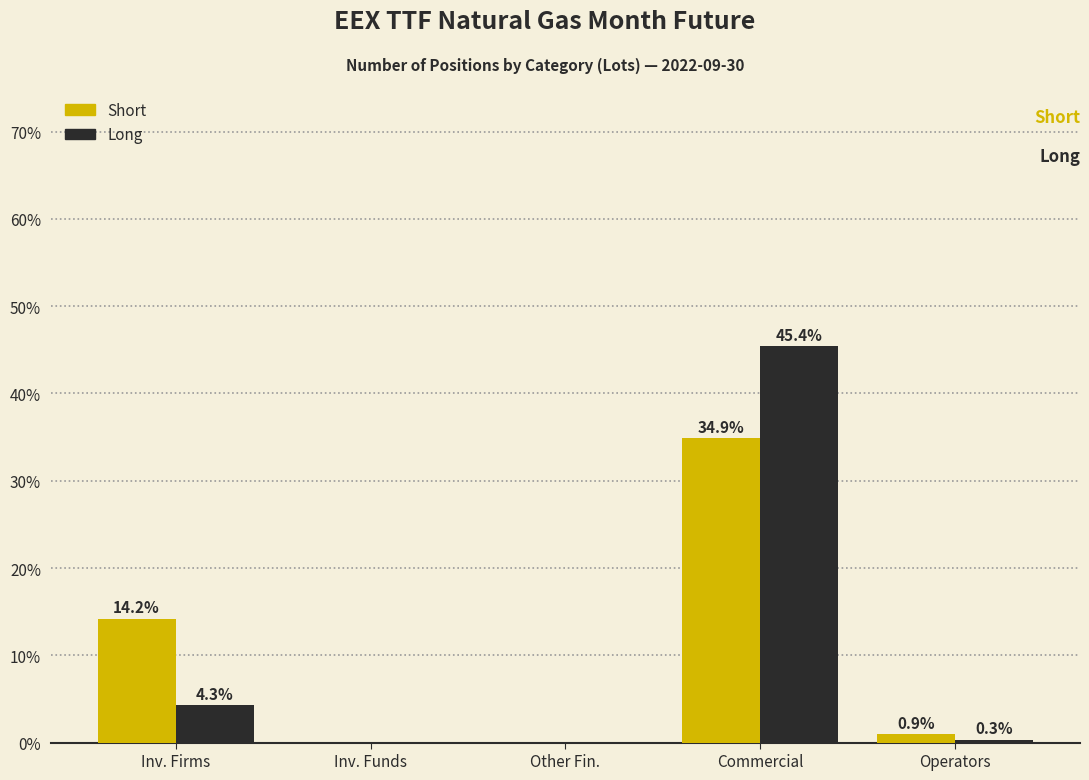

Reading left to right, extract all data points from this chart.

Short: Inv. Firms=14.2	Inv. Funds=0.0	Other Fin.=0.0	Commercial=34.9	Operators=0.9
Long: Inv. Firms=4.3	Inv. Funds=0.0	Other Fin.=0.0	Commercial=45.4	Operators=0.3